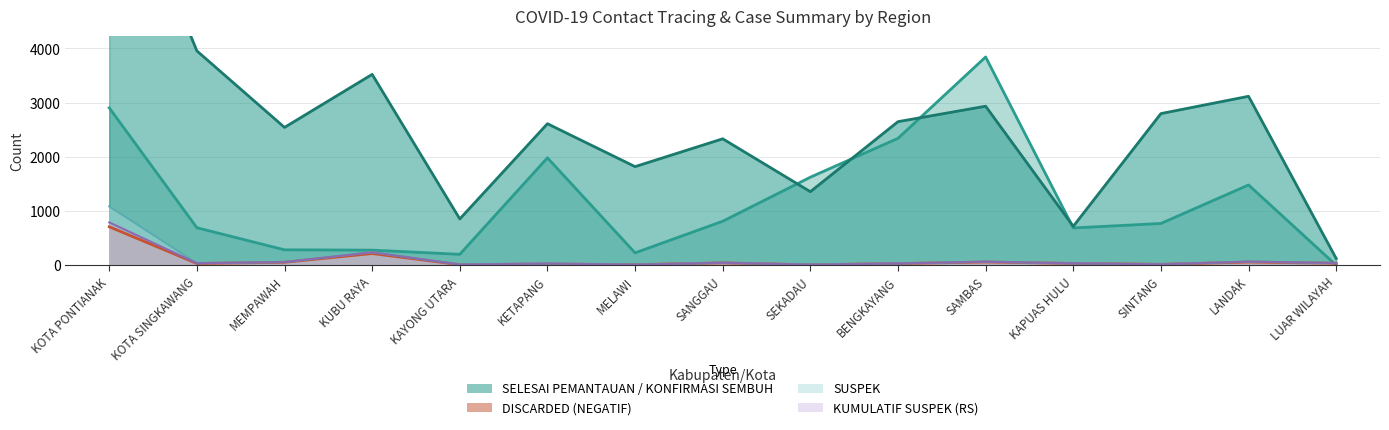

At which label does SELESAI PEMANTAUAN reach its peak?

SAMBAS